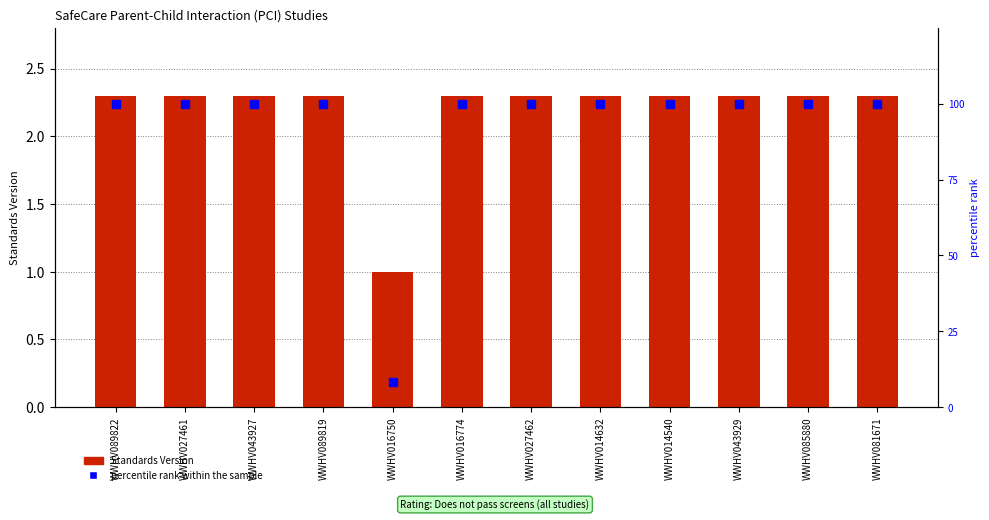

Which series has the widest spread of values?

percentile rank within the sample